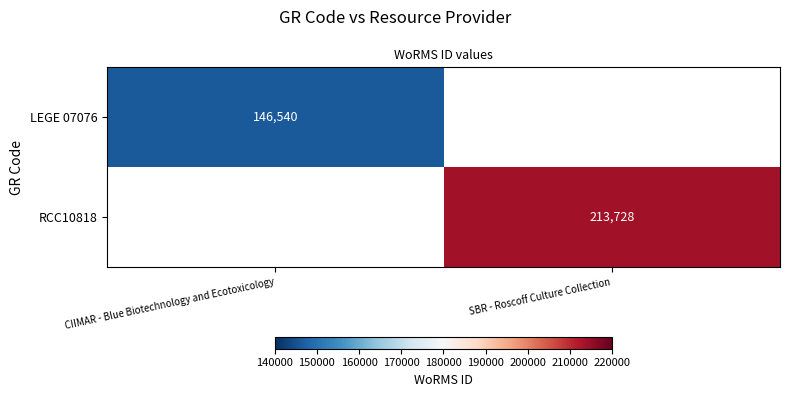

At which category does the chart reach its peak across all series?

SBR - Roscoff Culture Collection